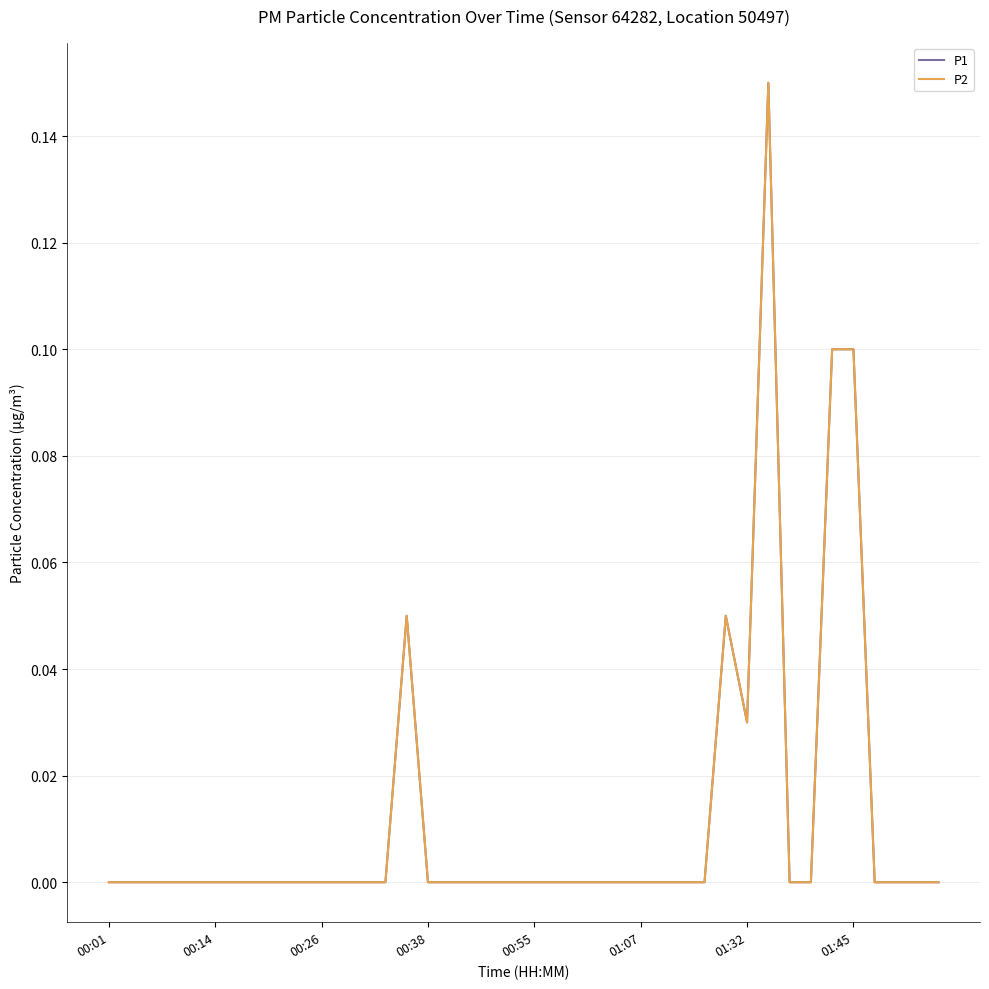

What is the sum of all P2 values?

0.5